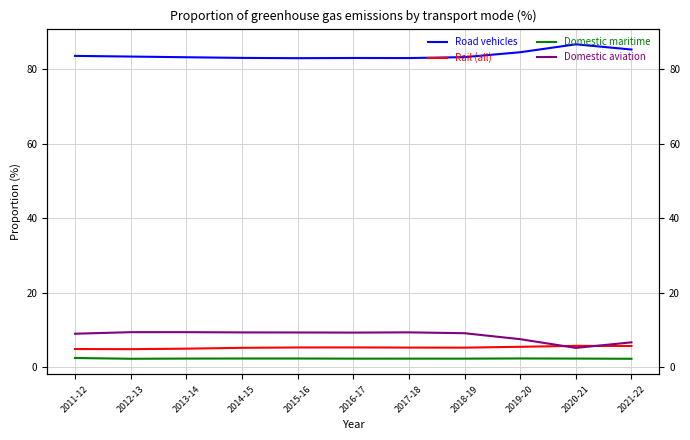

At which category is the sum across all series the highest?

2014-15